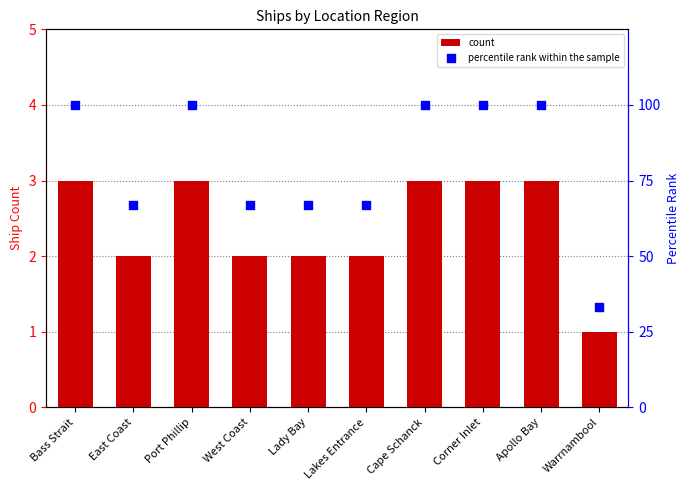

Is the value of percentile rank at Lakes Entrance greater than the value of count at Corner Inlet?

Yes